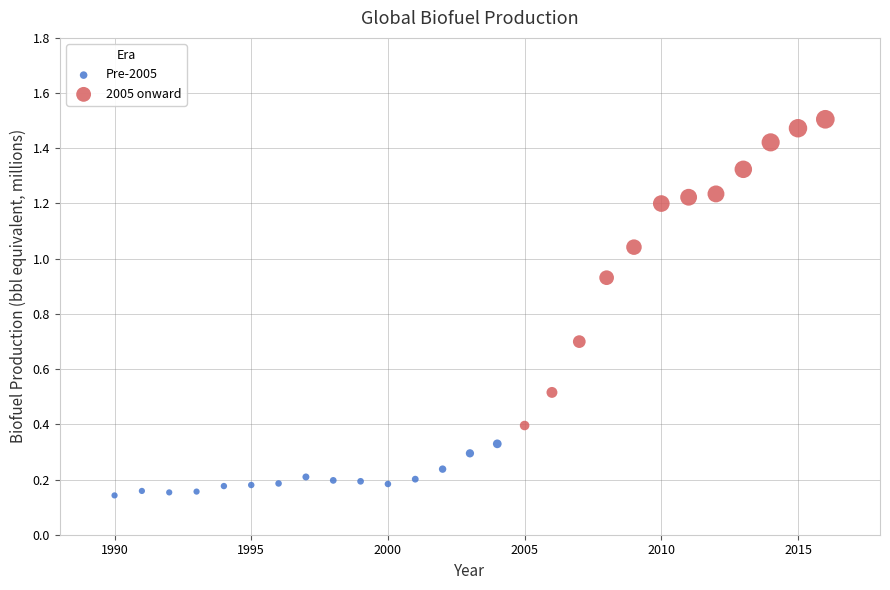

Which series contains the highest Y value?

2005 onward